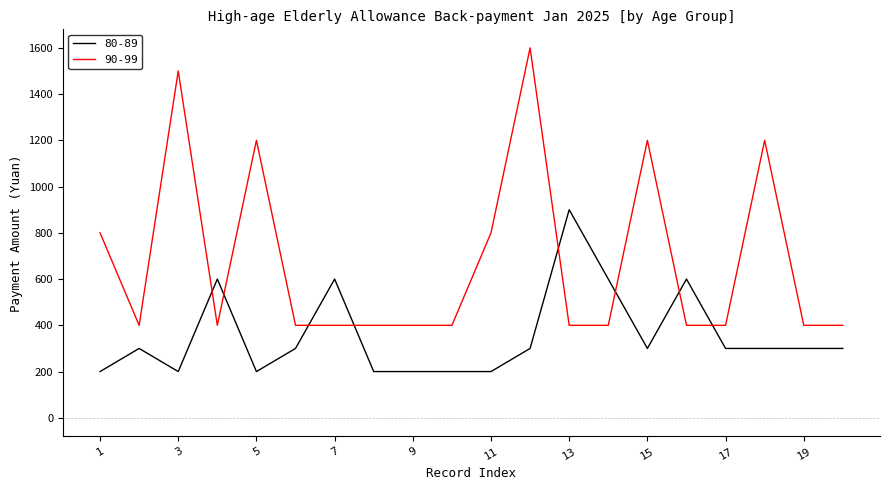

True or false: 80-89 and 90-99 intersect in this chart.

True